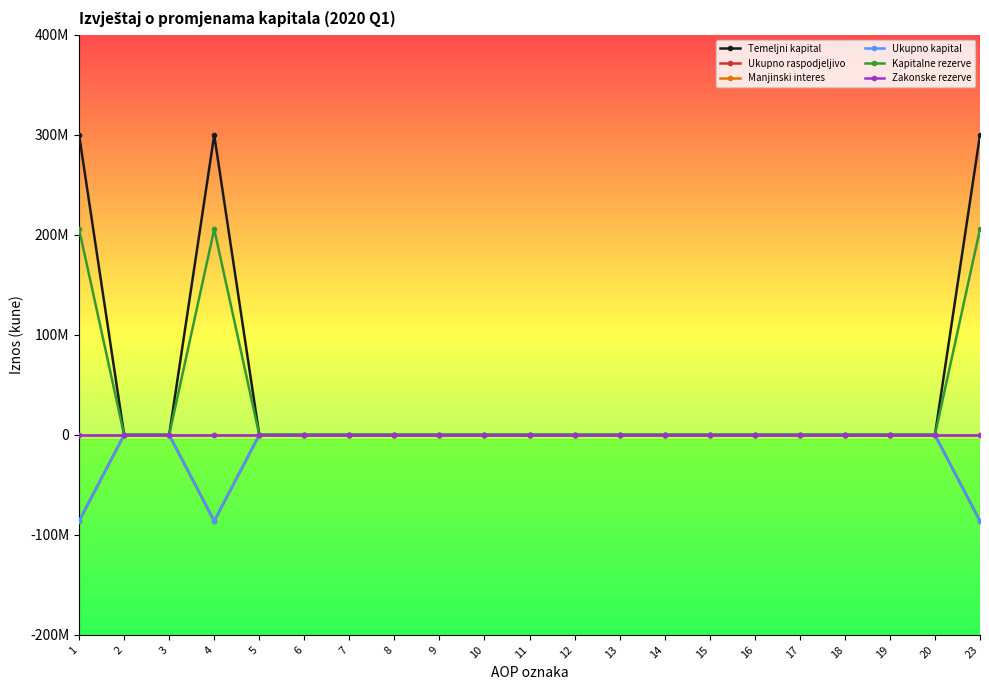

What is the minimum value for Ukupno raspodjeljivo?

-86201955